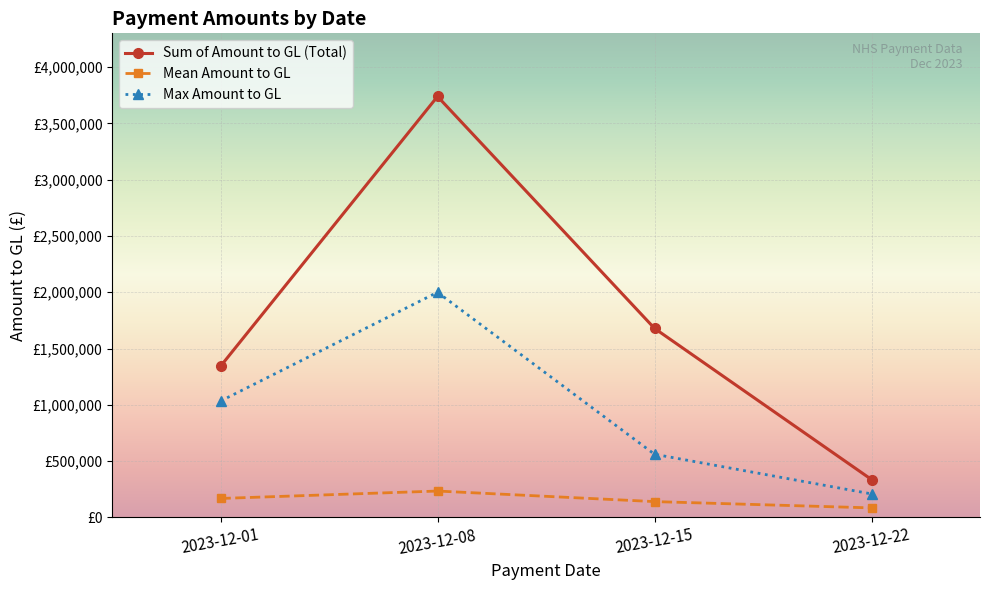

What are all the series names shown in the legend?

Sum of Amount to GL (Total), Mean Amount to GL, Max Amount to GL